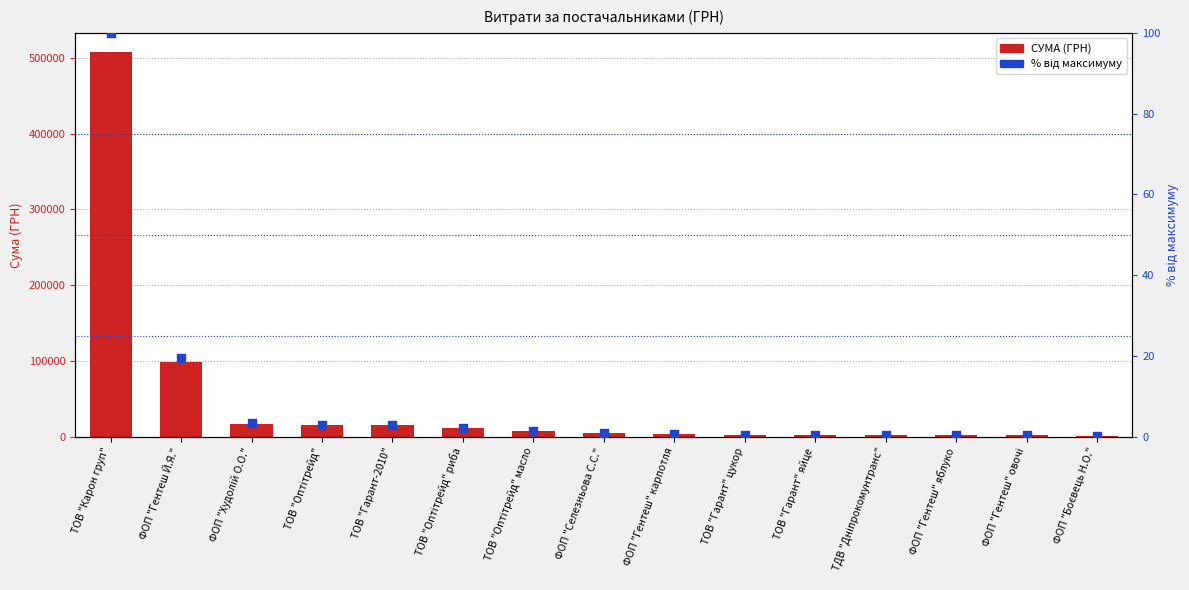

At how many categories does at least one series exceed 50162?

2